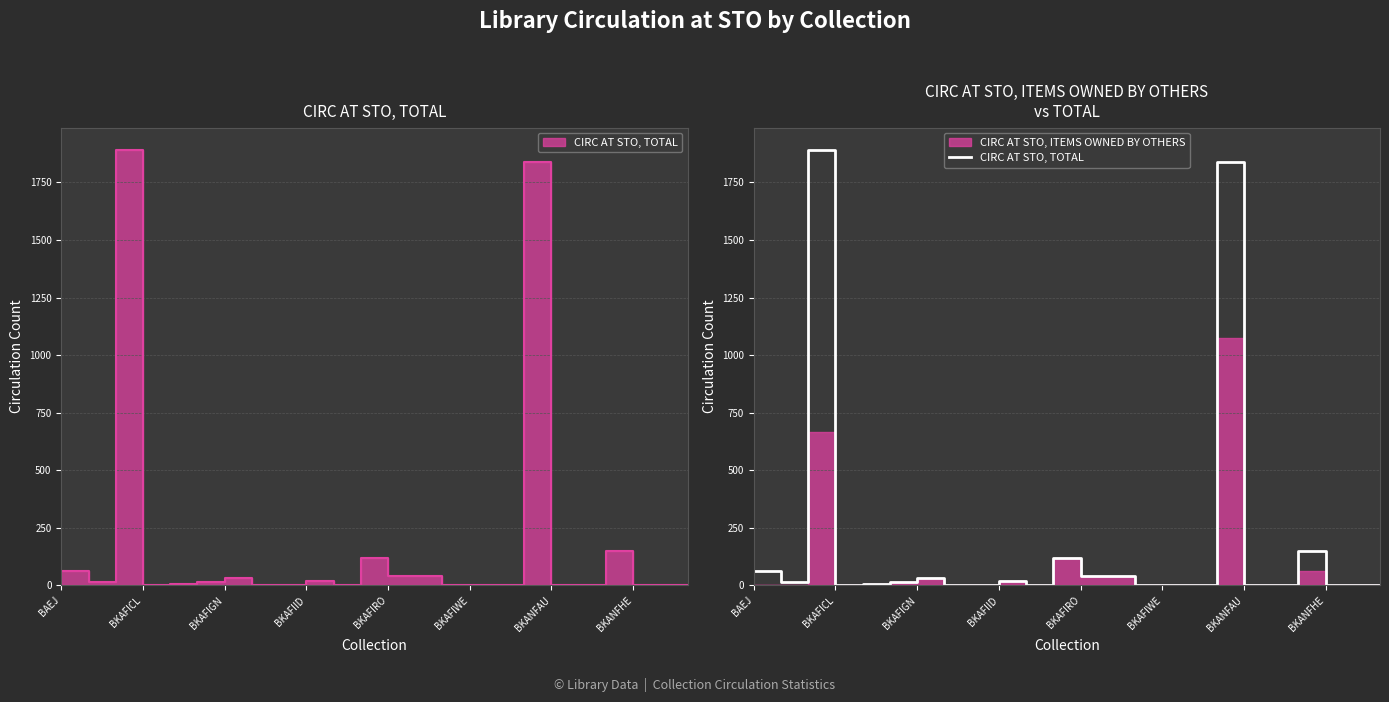

The chart shows a value of 1 at 19. True or false?

True